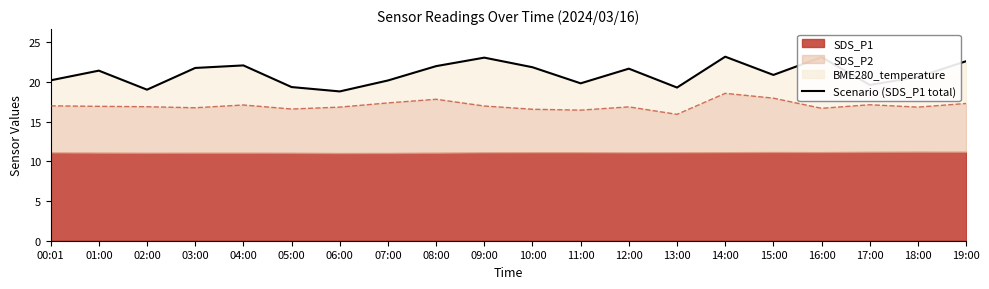

What is the average value?

21.1